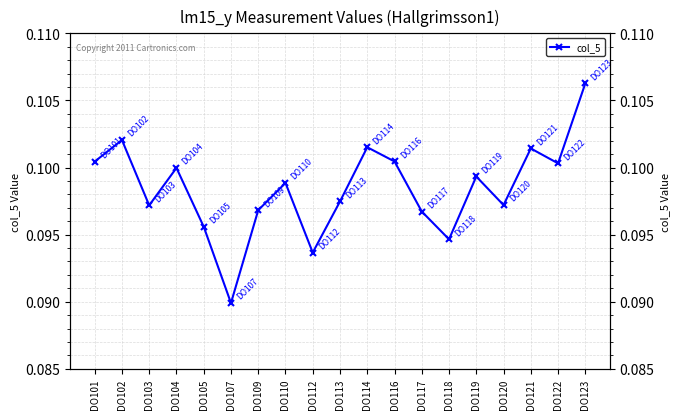

Between DO109 and DO114, which is larger?

DO114